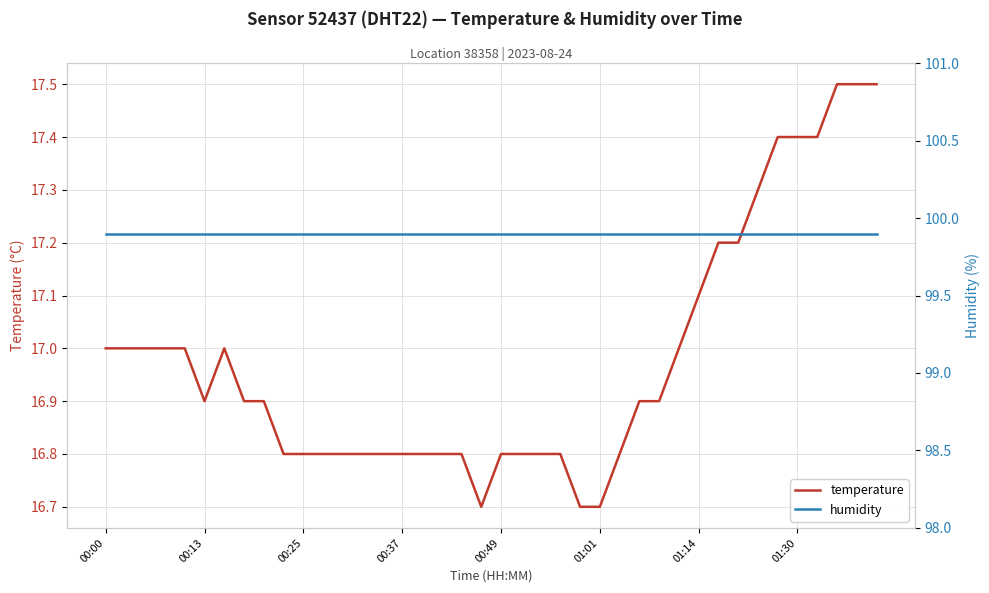

True or false: temperature has a value of 24.4 at 00:13.

False